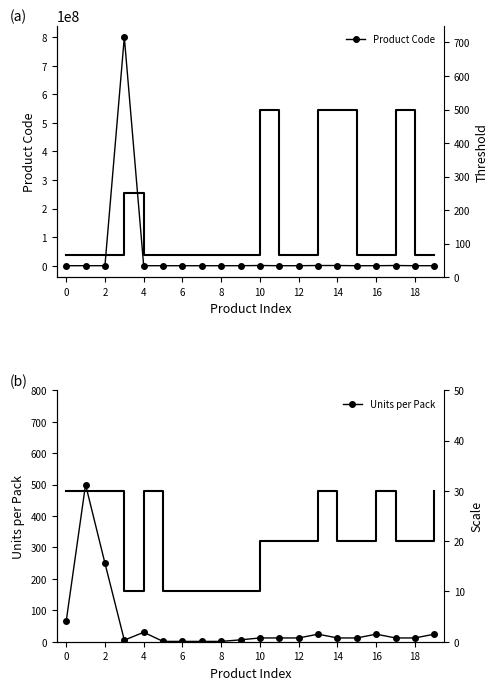

How many data points in Threshold are above 65?

5